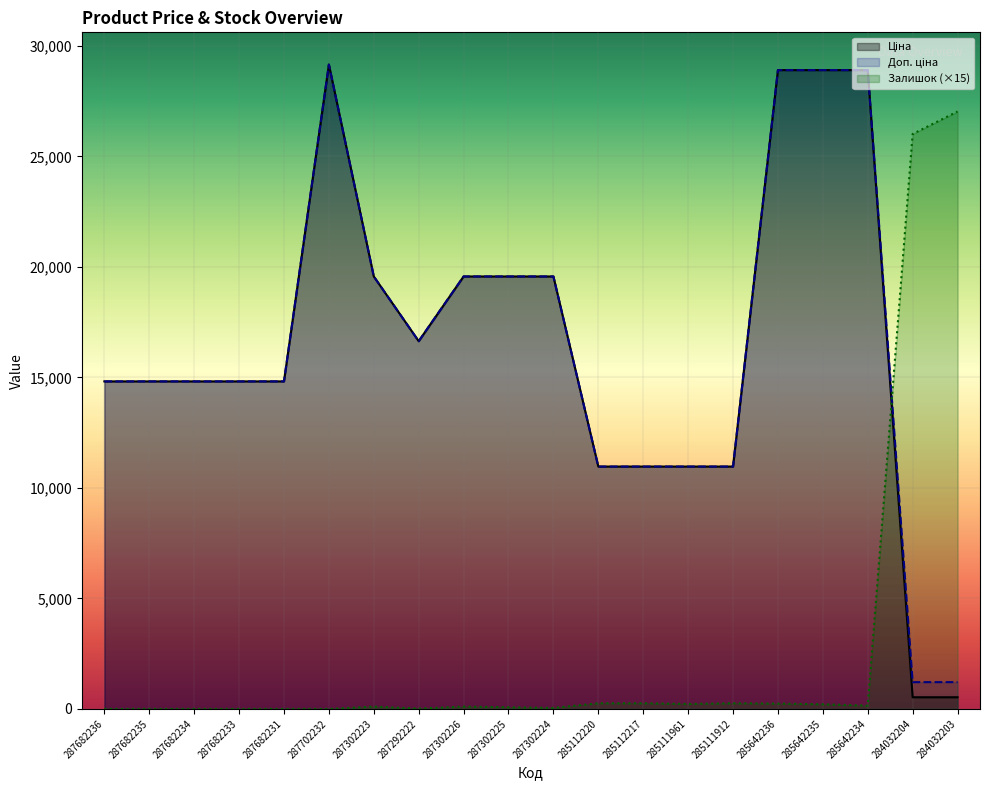

Which label corresponds to the smallest value in the chart?

287682236